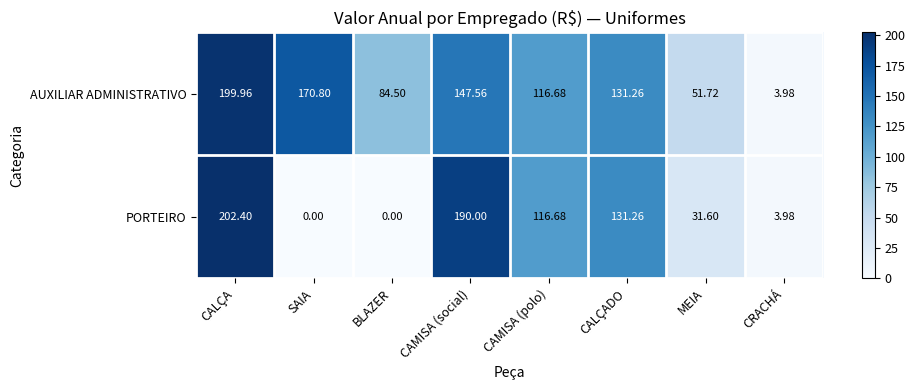

Which category has the lowest value in the AUXILIAR ADMINISTRATIVO series?

CRACHÁ